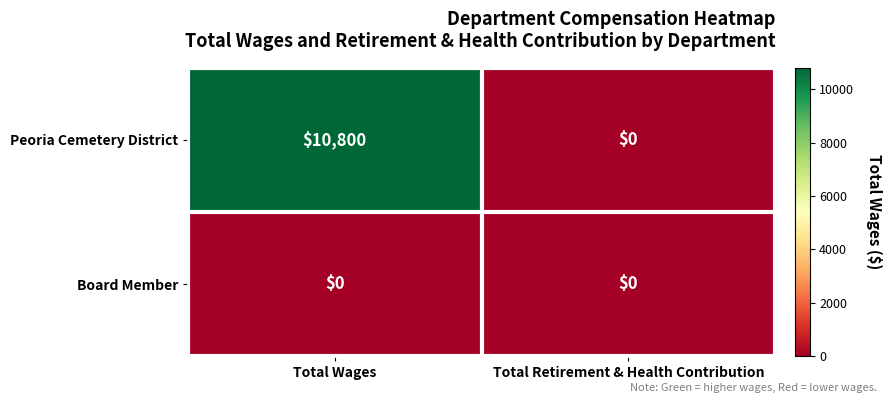

Which series has the largest range (max minus min)?

Peoria Cemetery District